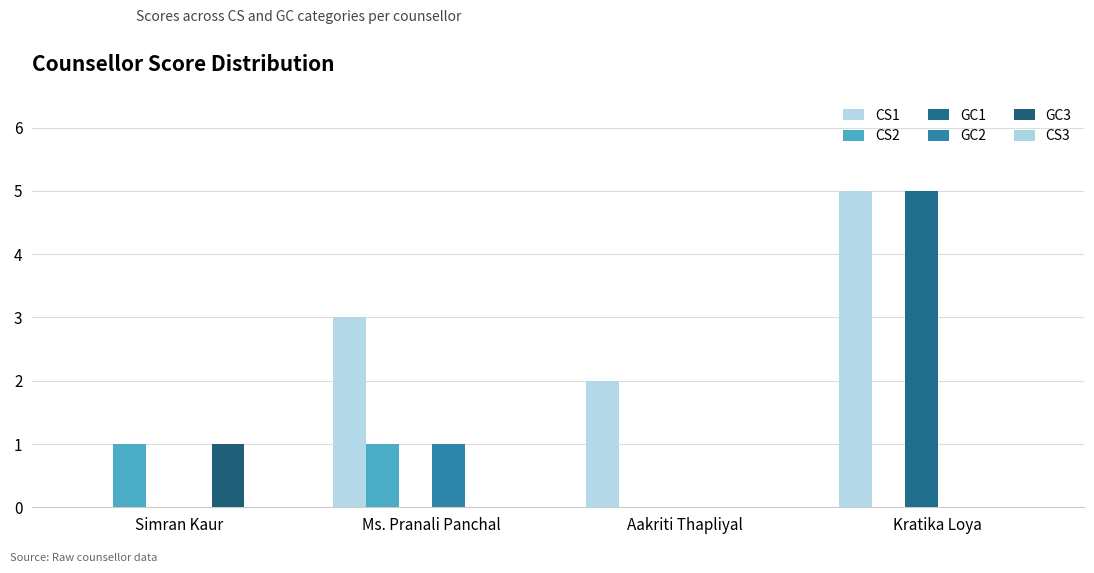

Between Aakriti Thapliyal and Kratika Loya, which series saw the biggest shift?

GC1